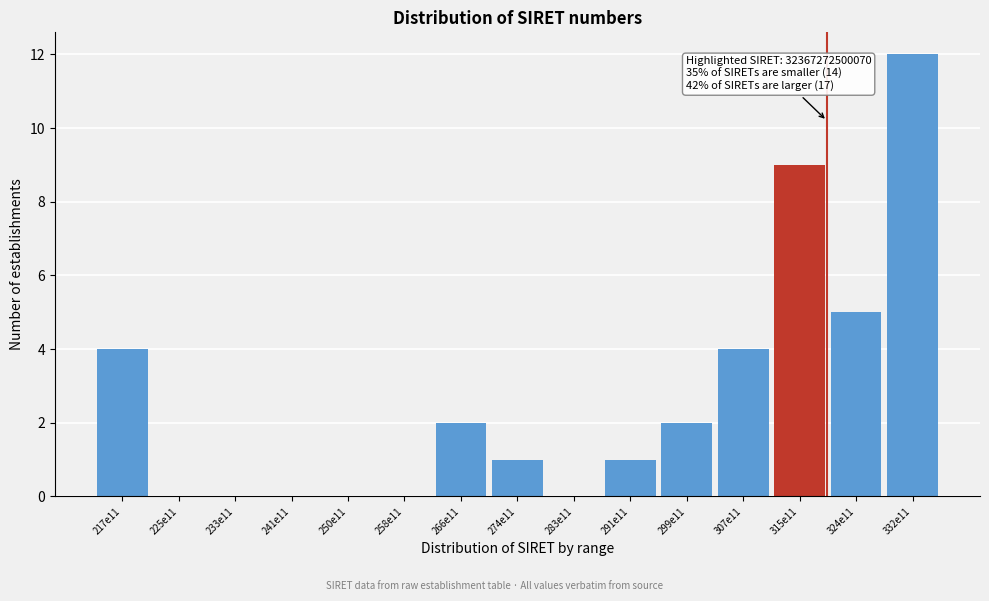

Reading right to left, list all the values displayed in this chart.

332e11=12	324e11=5	315e11=9	307e11=4	299e11=2	291e11=1	283e11=0	274e11=1	266e11=2	258e11=0	250e11=0	241e11=0	233e11=0	225e11=0	217e11=4